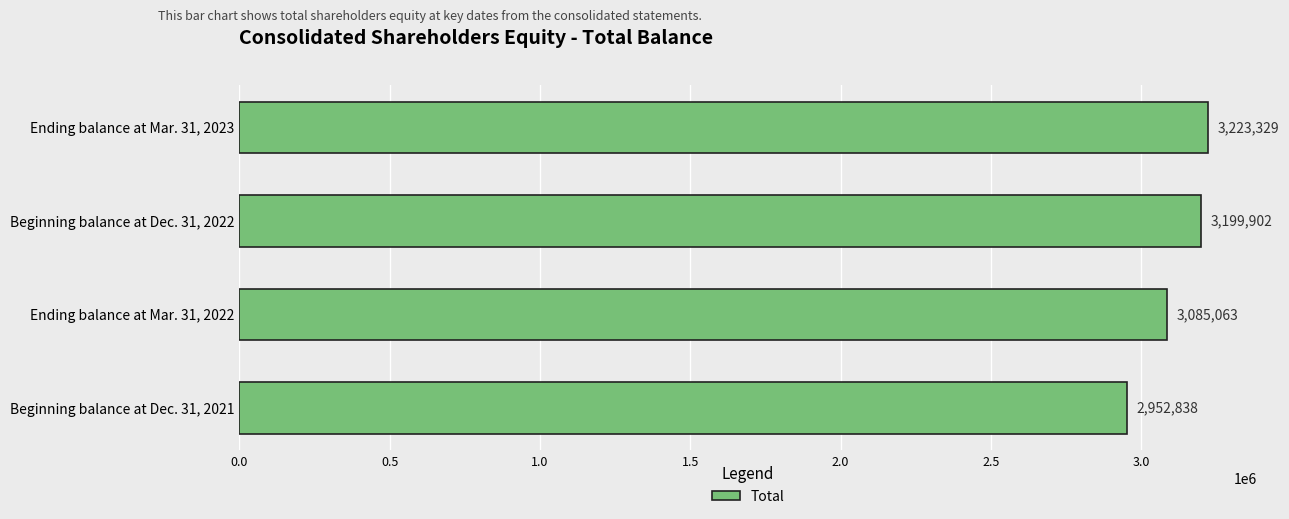

Does the chart contain stacked bars?

No